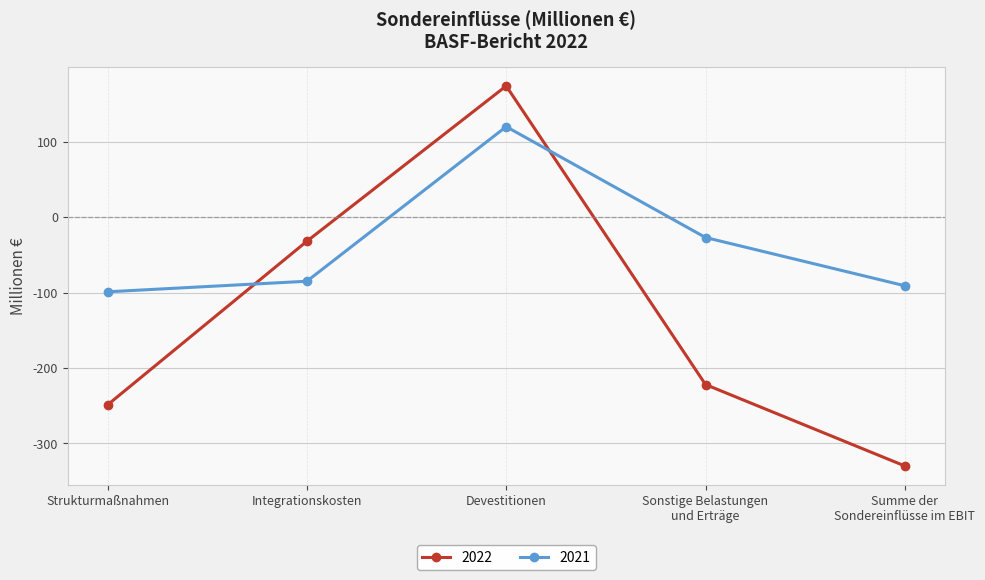

Read the 2022 value at Sonstige Belastungen
und Erträge, to the nearest 100.

-200